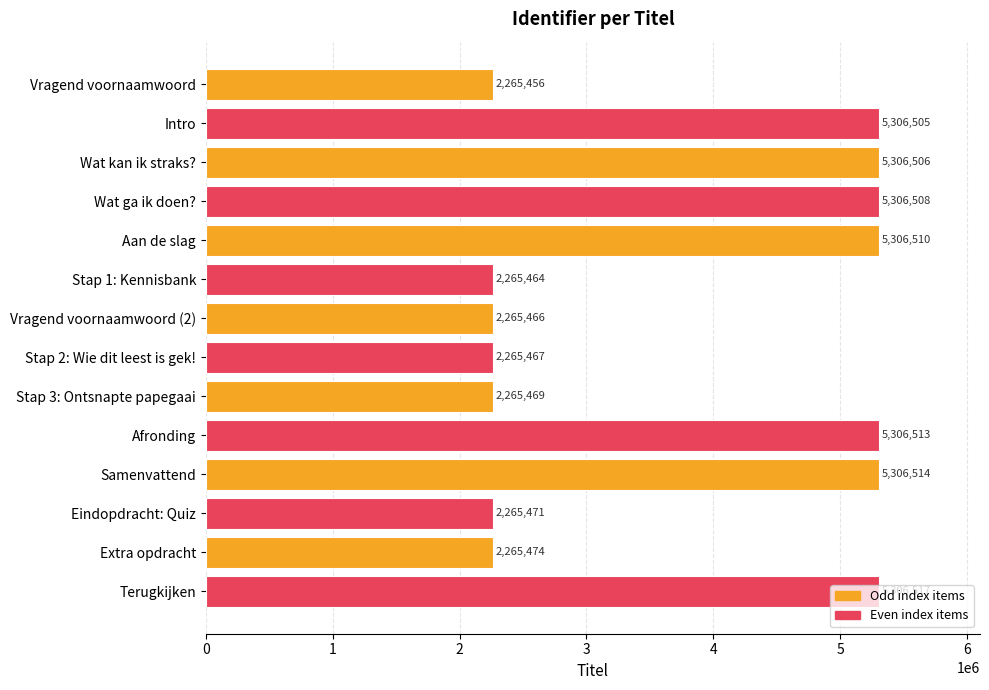

How many series are shown in this chart?

1